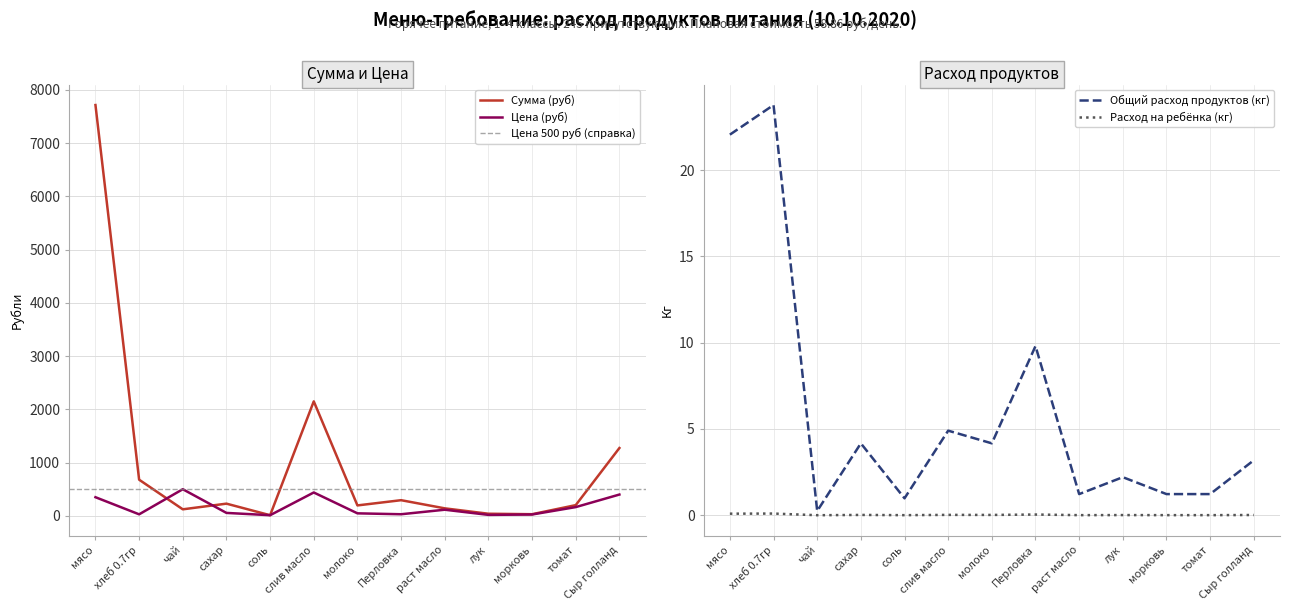

Which series has the widest spread of values?

Сумма (руб)